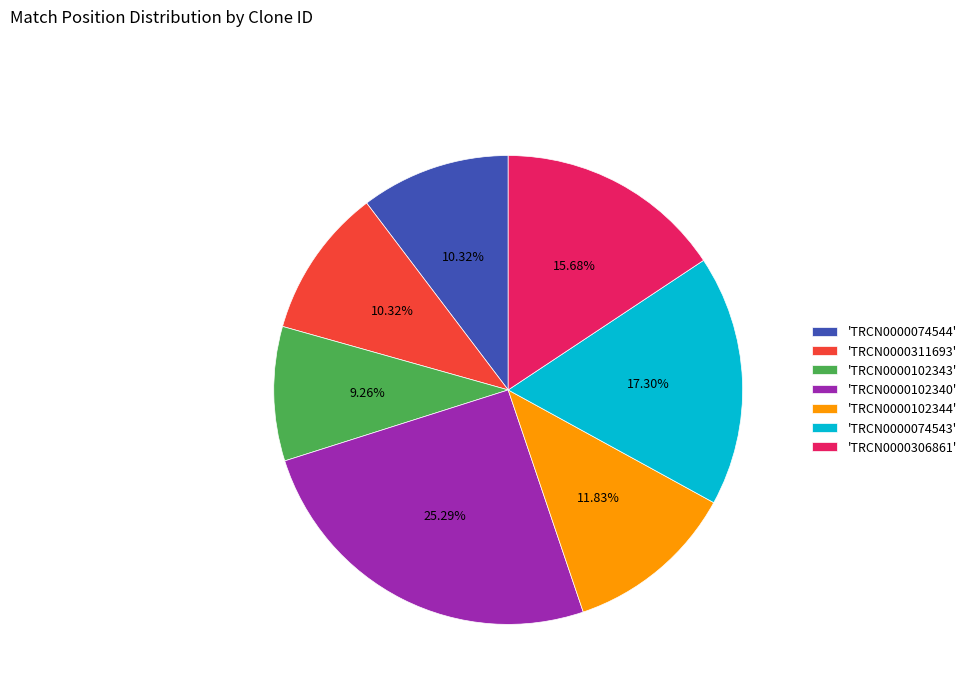

Is the sum of 'TRCN0000306861' and 'TRCN0000074543' greater than half?

No